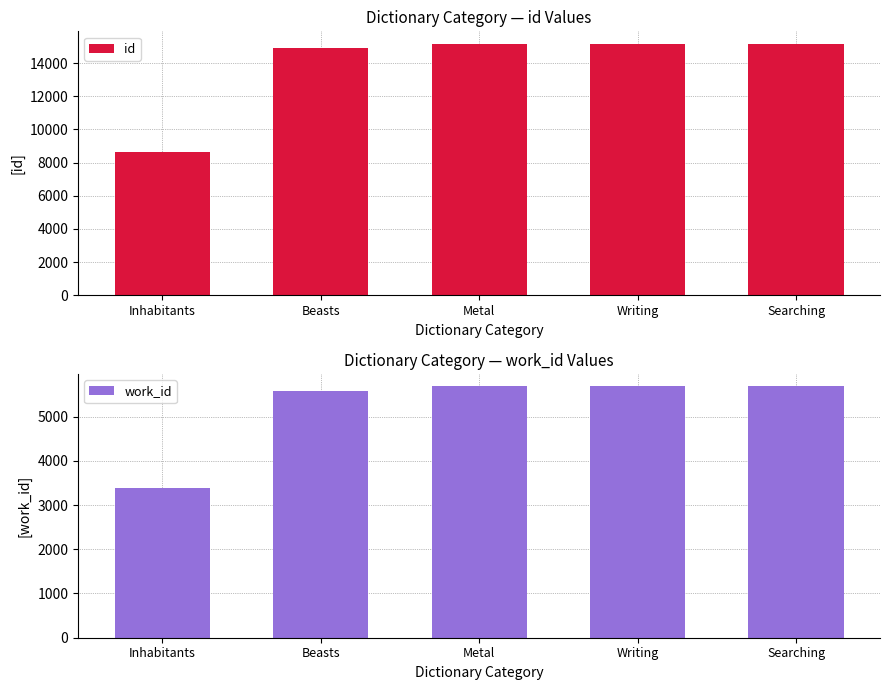

How many bars are there in each group?

2